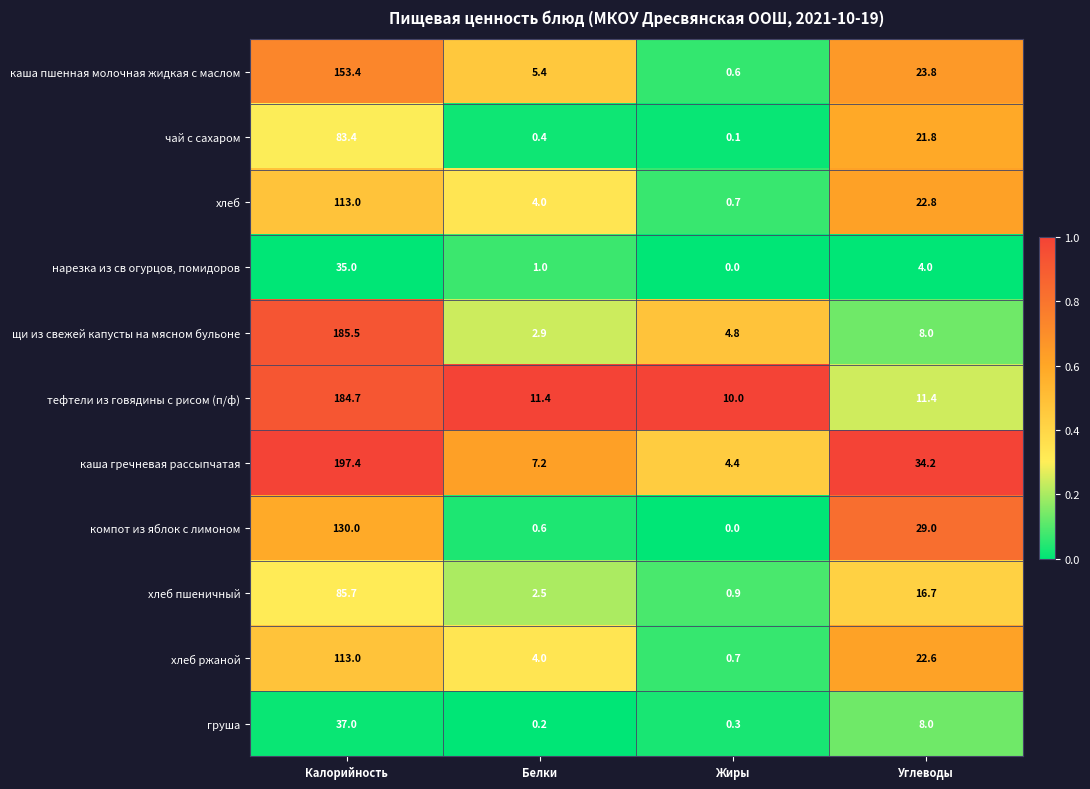

List the labels in order of компот из яблок с лимоном value, smallest first.

Жиры, Белки, Углеводы, Калорийность